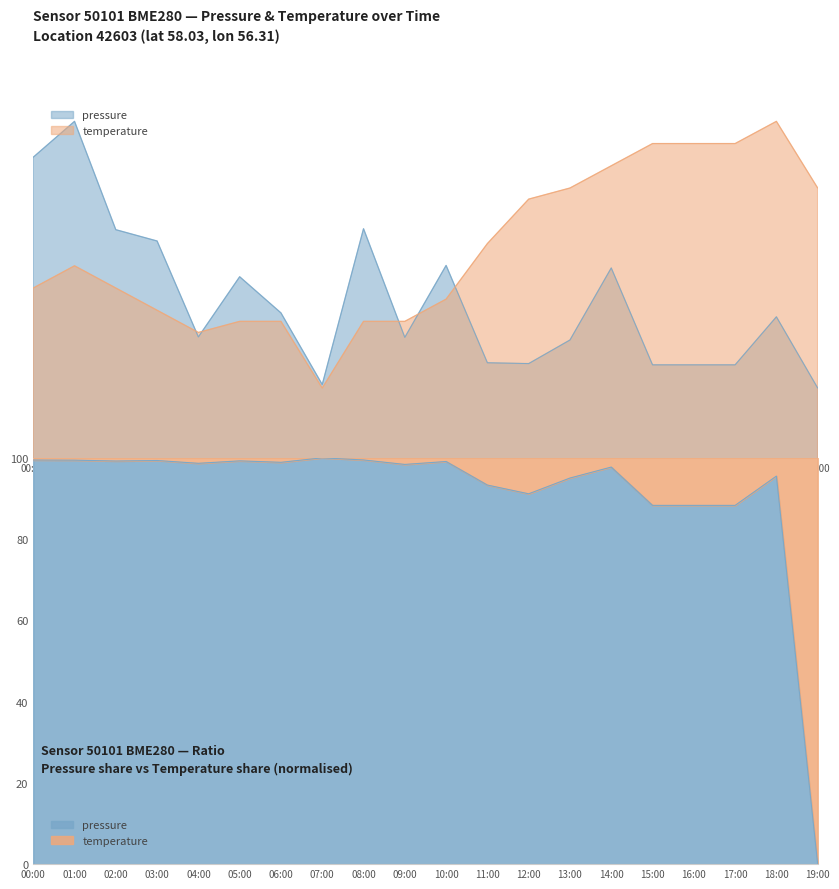

In temperature, how many points are higher than both neighbors (excluding endpoints)?

2